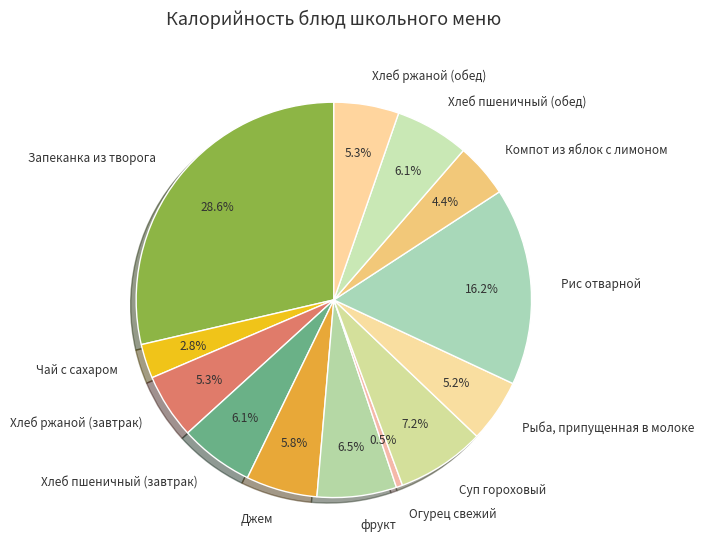

Does Хлеб ржаной (обед) account for over 50% of the chart?

No